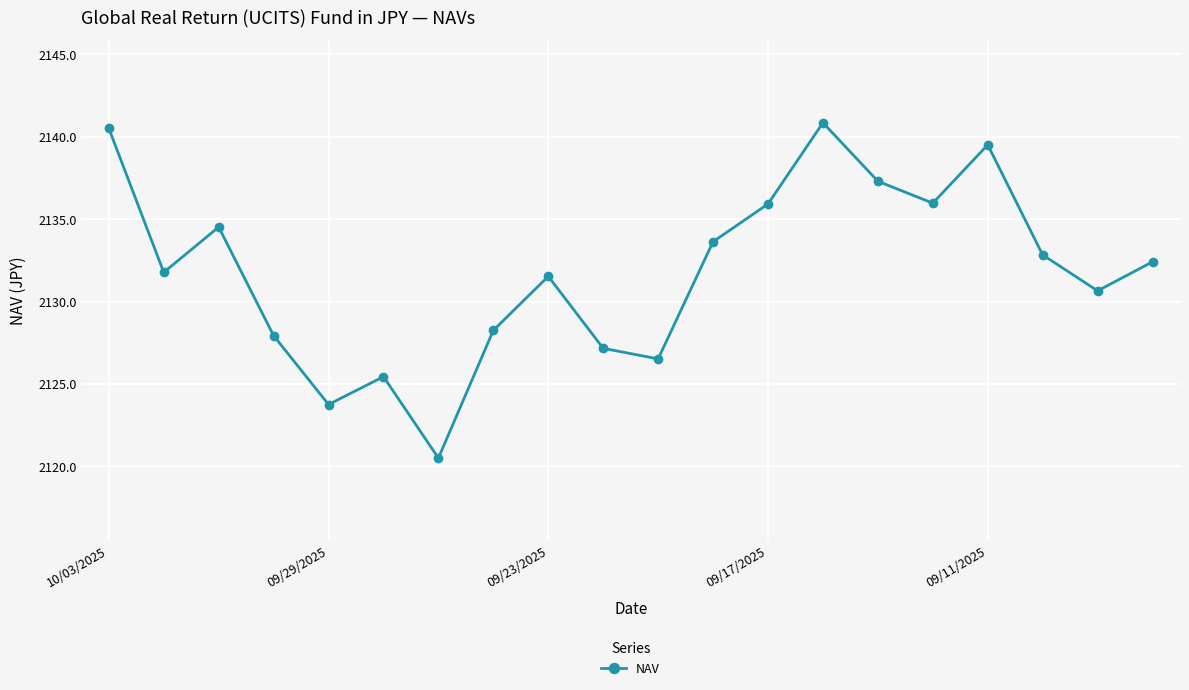

What is the value of the 18th point from the left?

2132.8